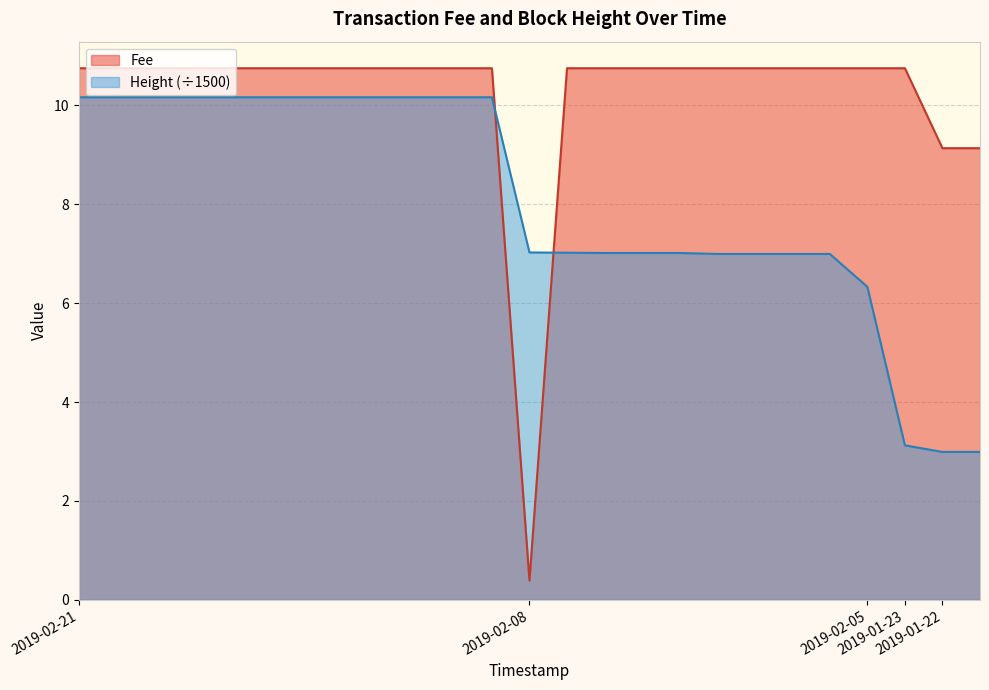

What is the highest value of the Height series?

10.2